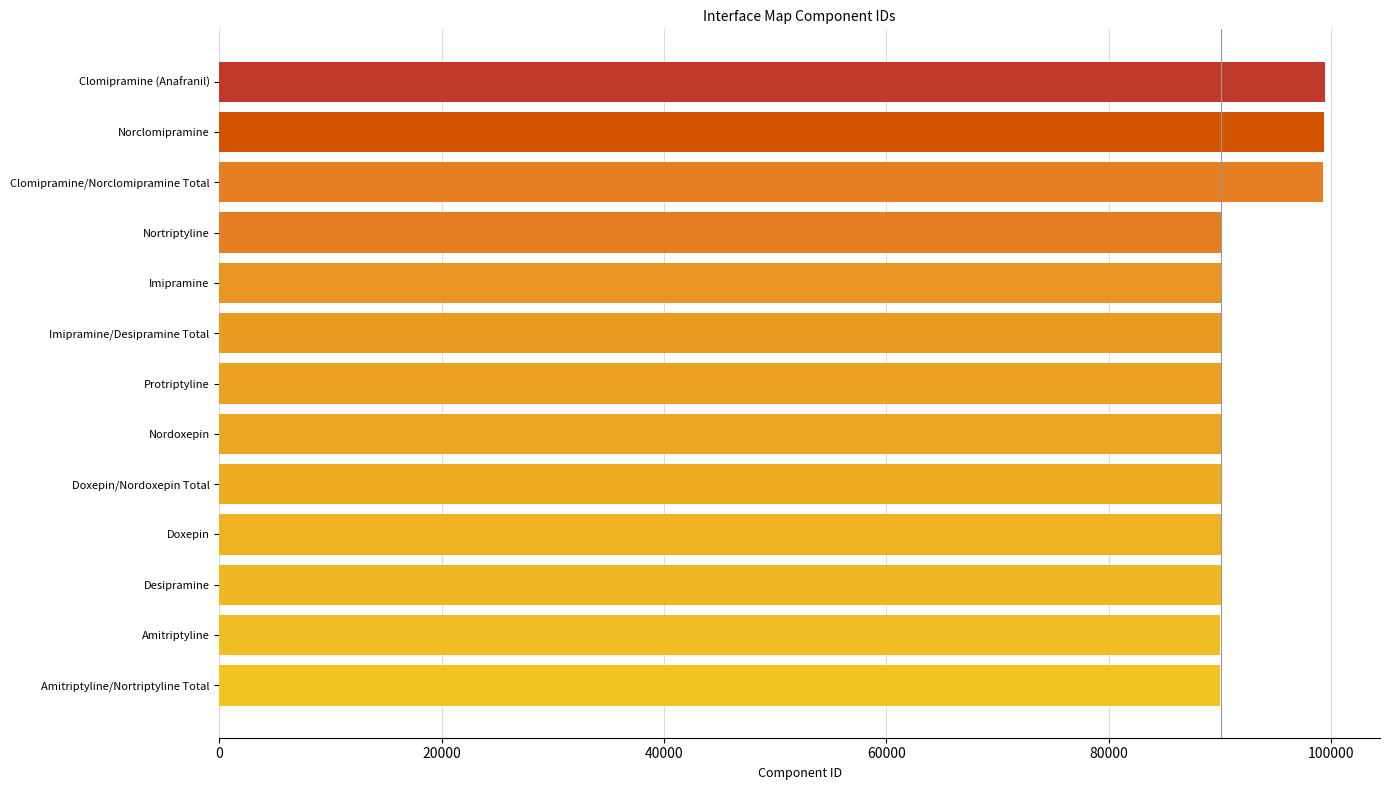

Is it true that the value at Protriptyline is 90106?

True